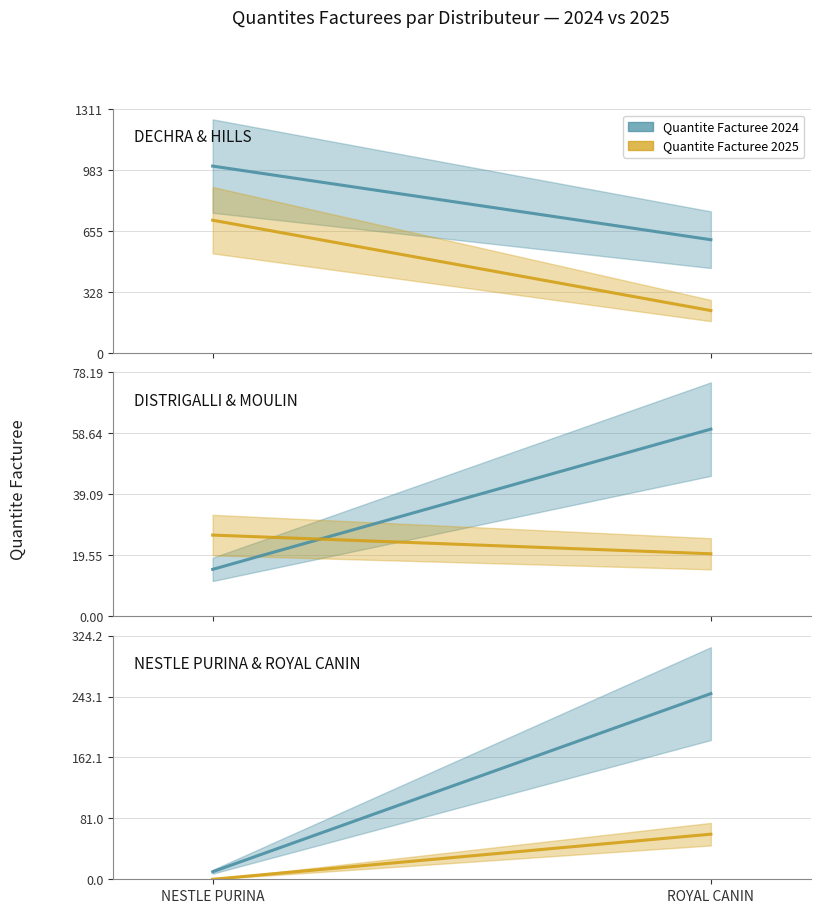

How many series are shown in this chart?

2